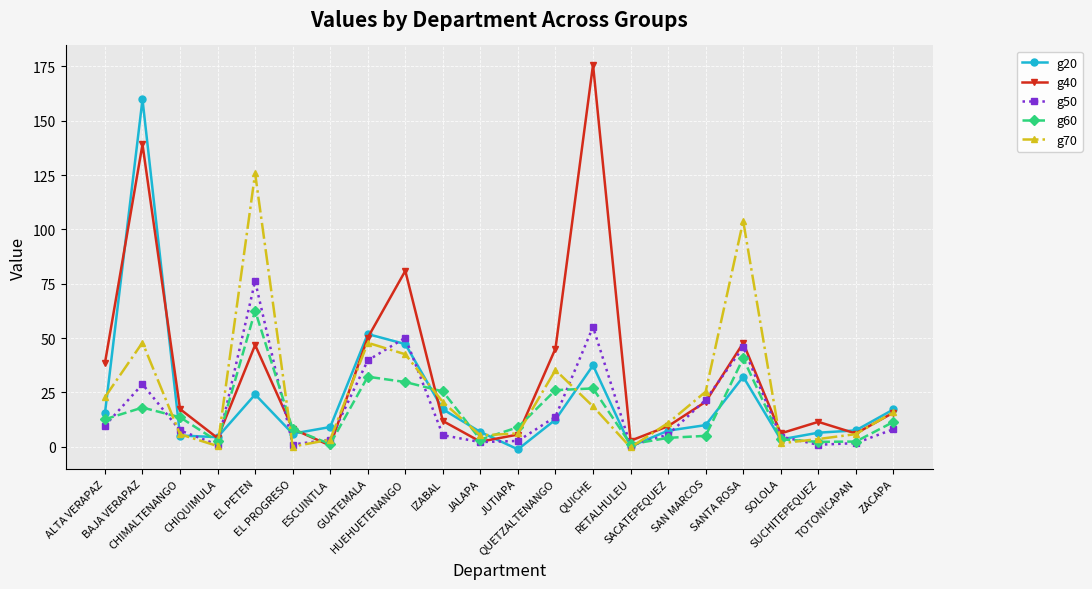

Rank the series by their maximum value, from highest to lowest.

g40, g20, g70, g50, g60